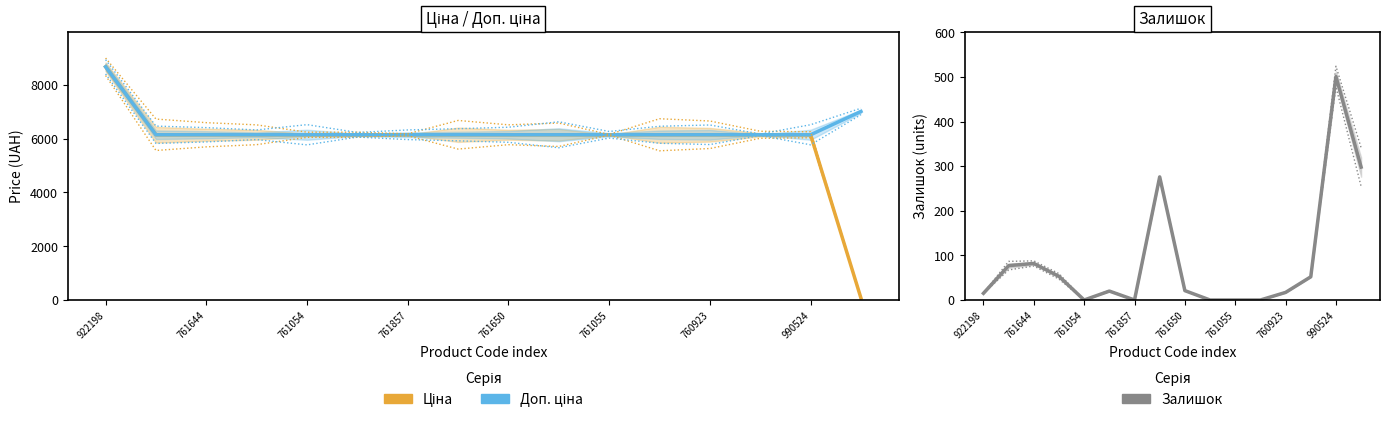

Where is Ціна nearest to the value 4369?

761644